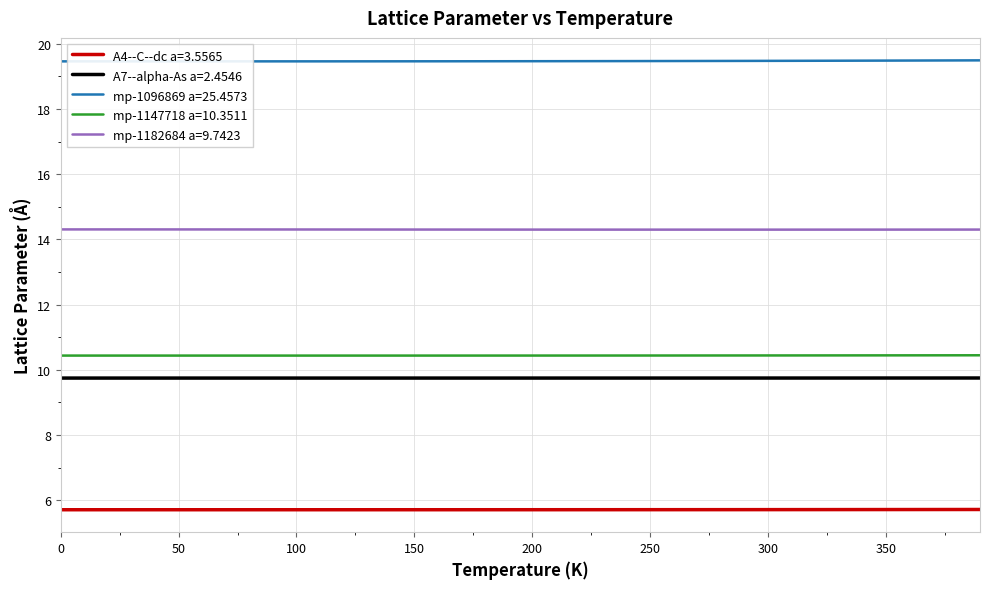

Does the chart have visible grid lines?

Yes